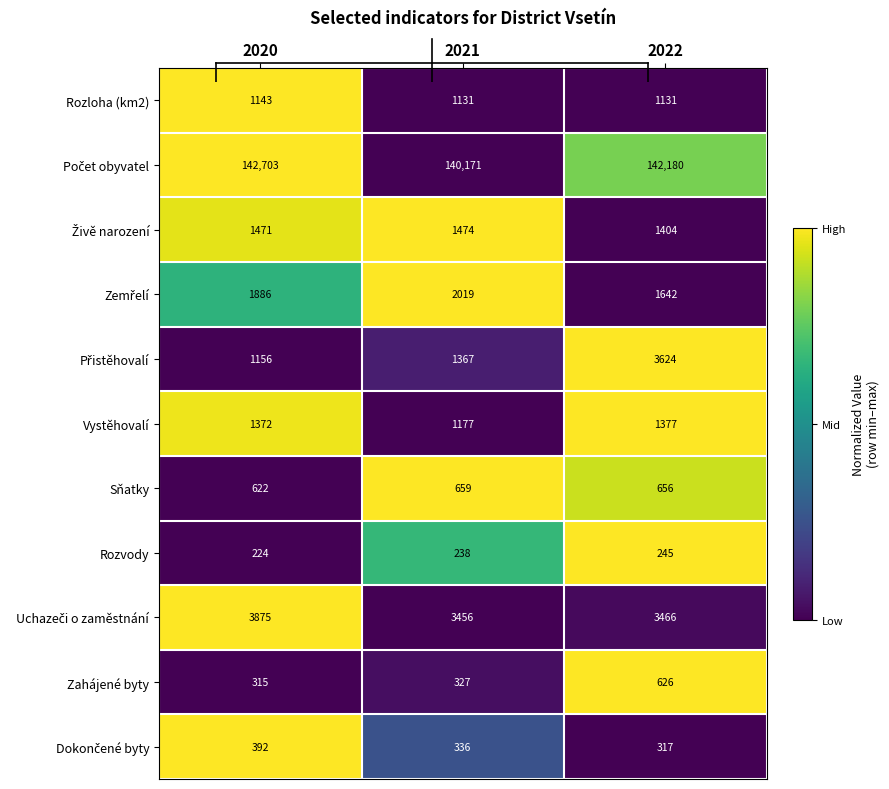

At which category does the chart reach its minimum across all series?

2020